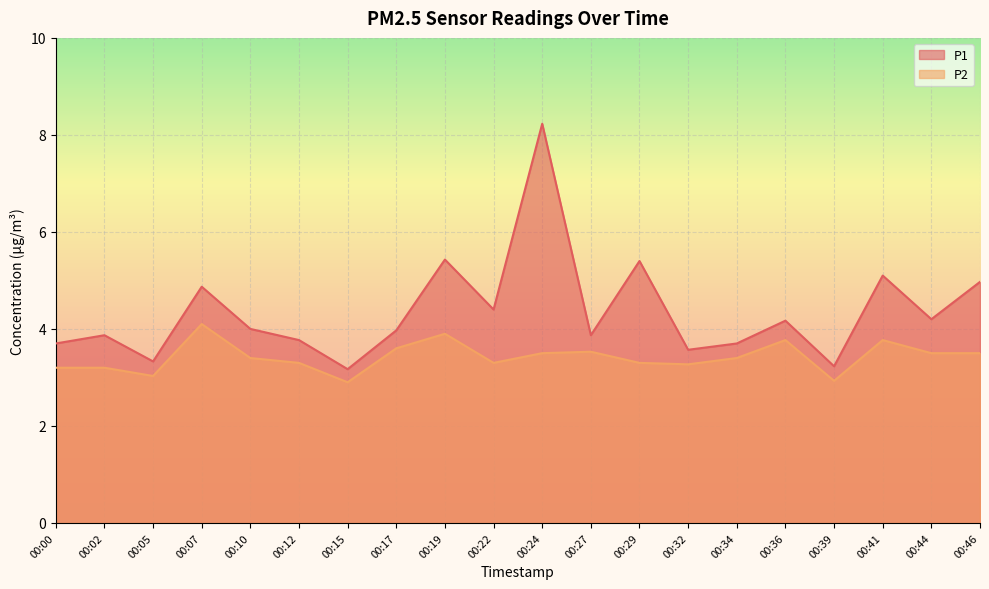

Which category has the lowest value in the P2 series?

00:15